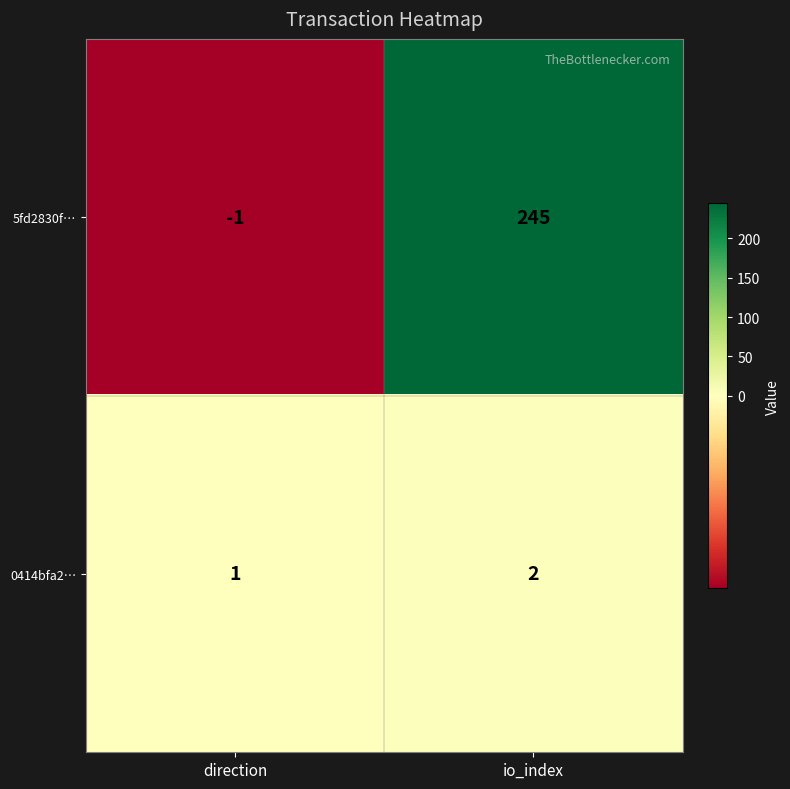

What value does the 5fd2830f… series have at io_index?

245